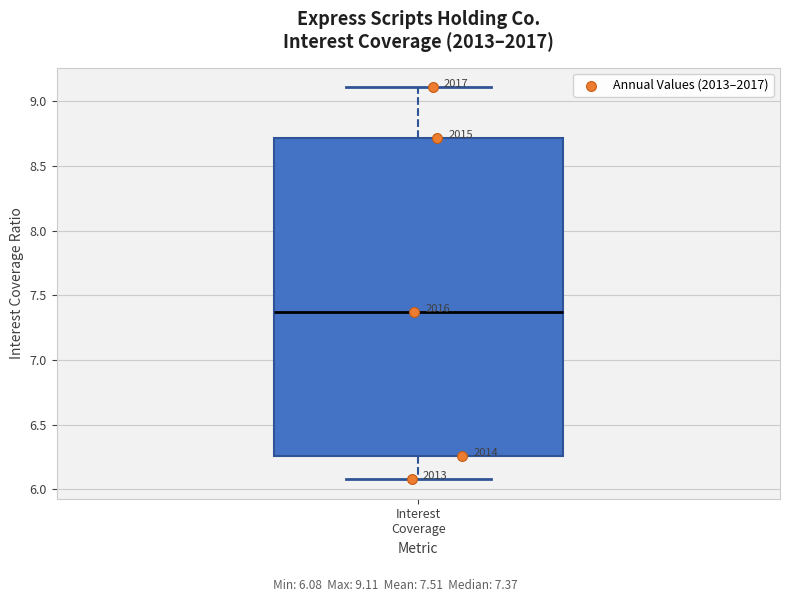

Read this box plot against the y-axis: the position of the median line, the range covered by the box, and the ends of both whiskers. The values are not printed on the chart, so give them approximately, as read against the axis.

median 7.35, box 6.25 to 8.70, whiskers 6.10 to 9.10